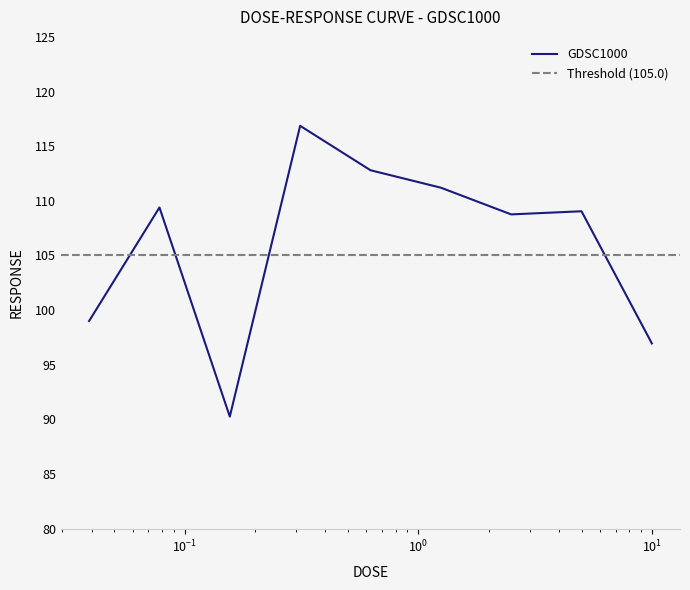

Rank the categories by value from highest to lowest.

0.3125, 0.625, 1.25, 0.078125, 5.0, 2.5, 0.0390625, 10.0, 0.15625